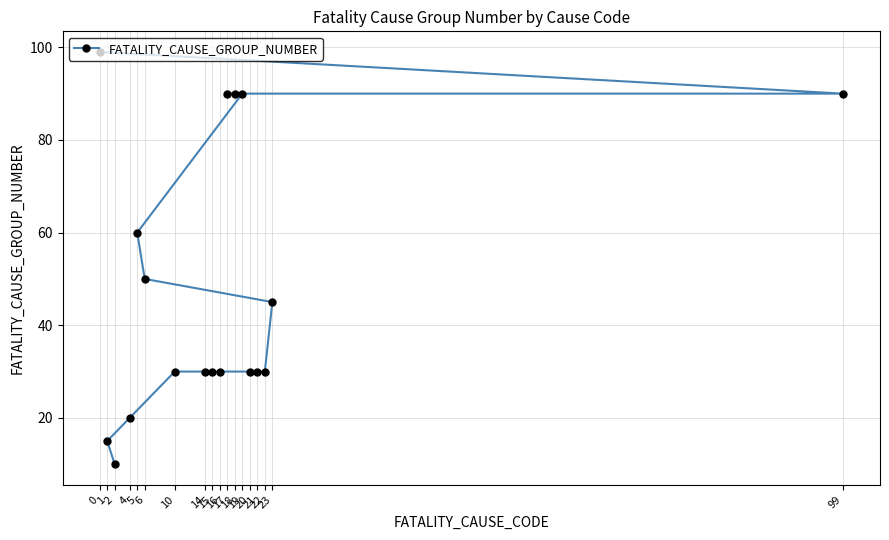

How many lines are shown in the chart?

1